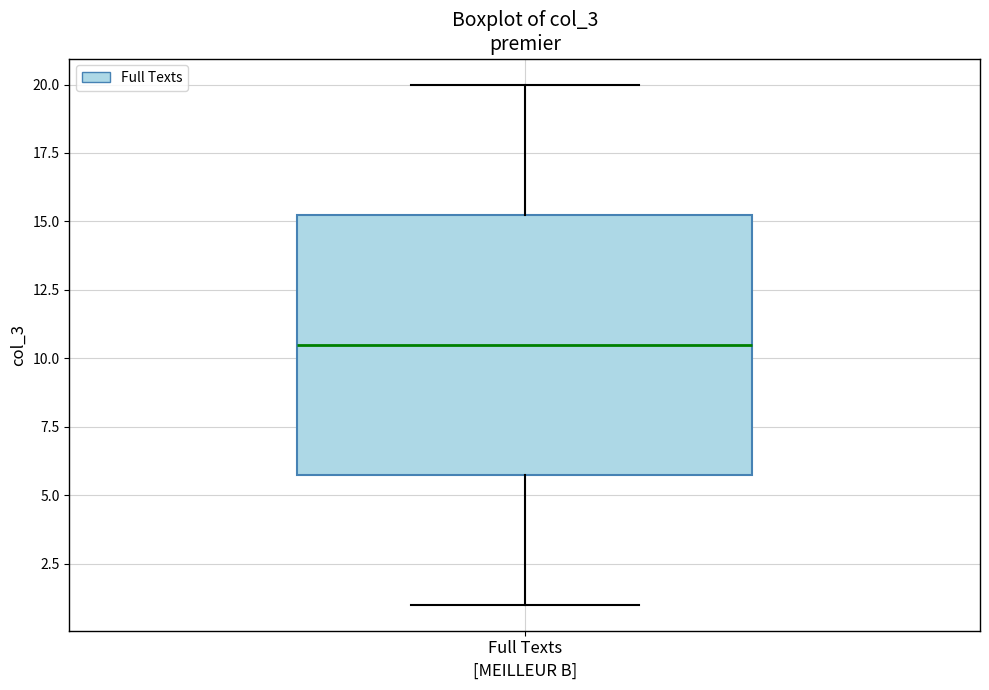

Transcribe this box plot: give where the median line is, the range the box spans, and where the two whiskers end, as read against the y-axis. The values are not printed on the chart, so give them approximately, as read against the axis.

median 10.5, box 6.0 to 15.5, whiskers 1.0 to 20.0